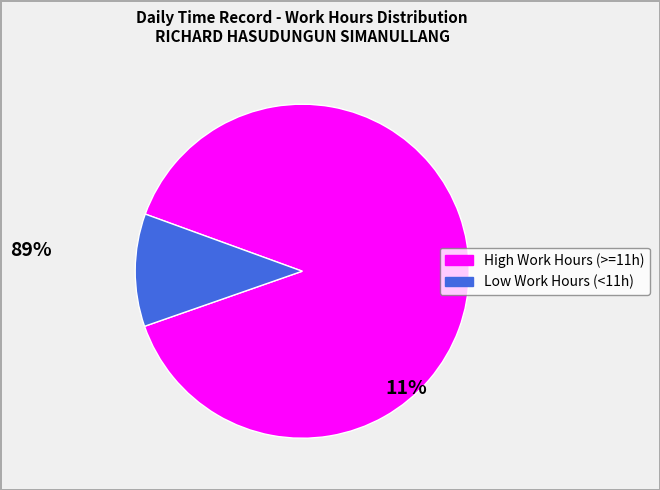

Is there any slice that represents more than half of the pie?

Yes